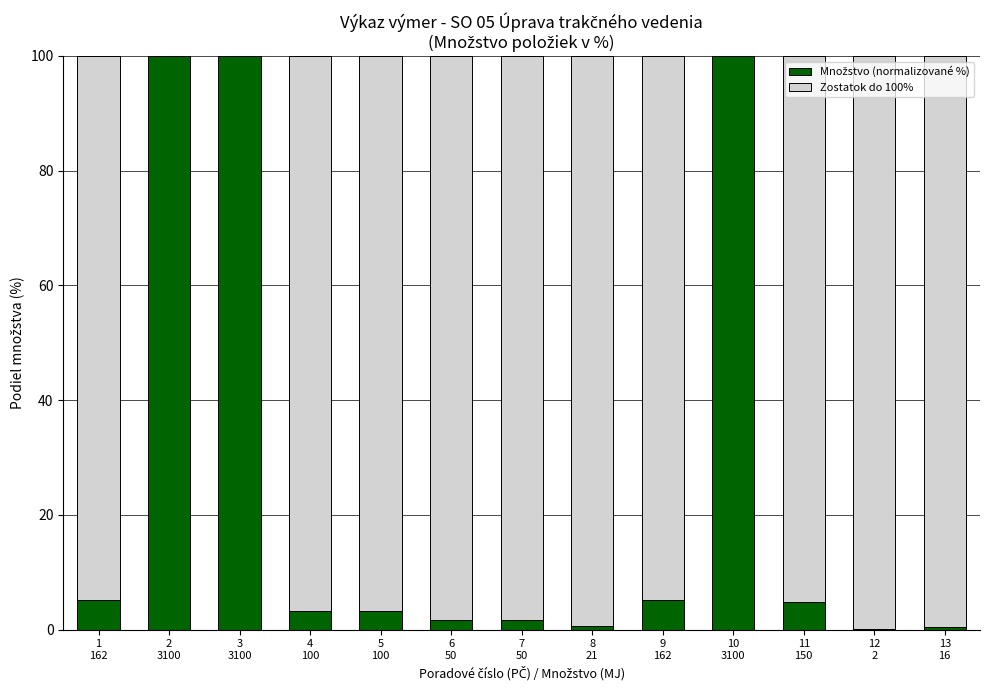

How many categories are shown in the chart?

13